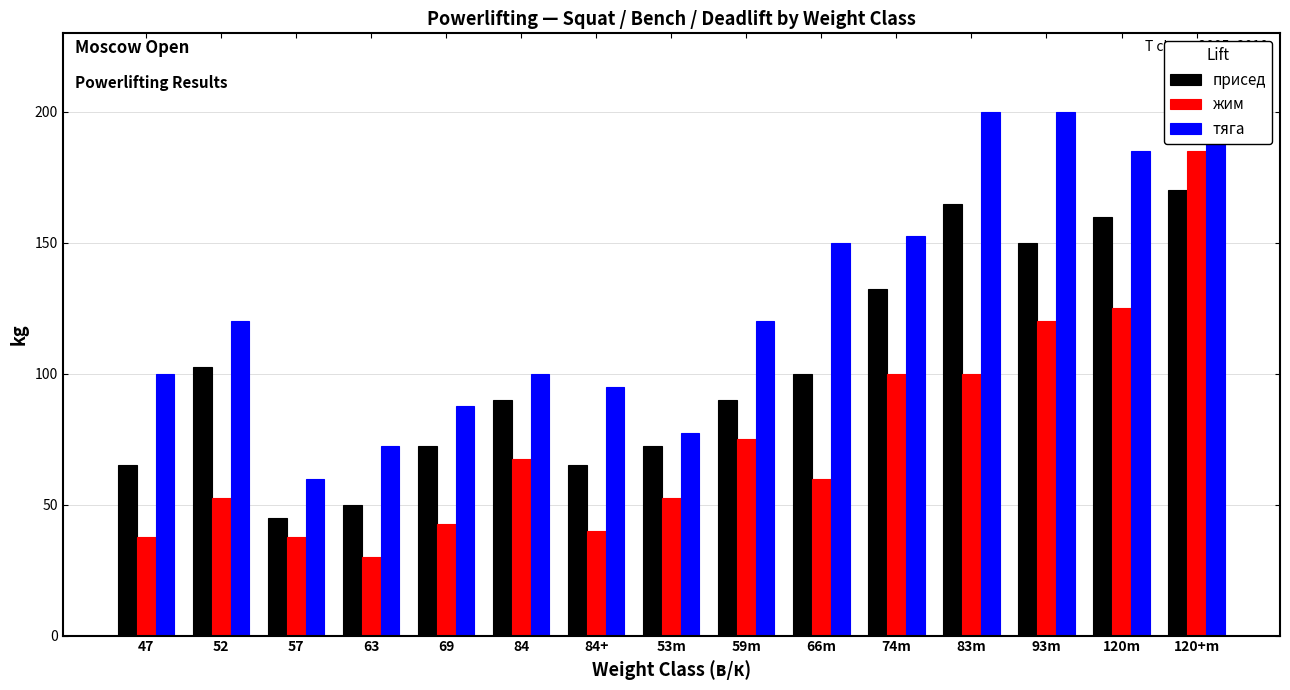

How many values in the тяга series are below 120?

7